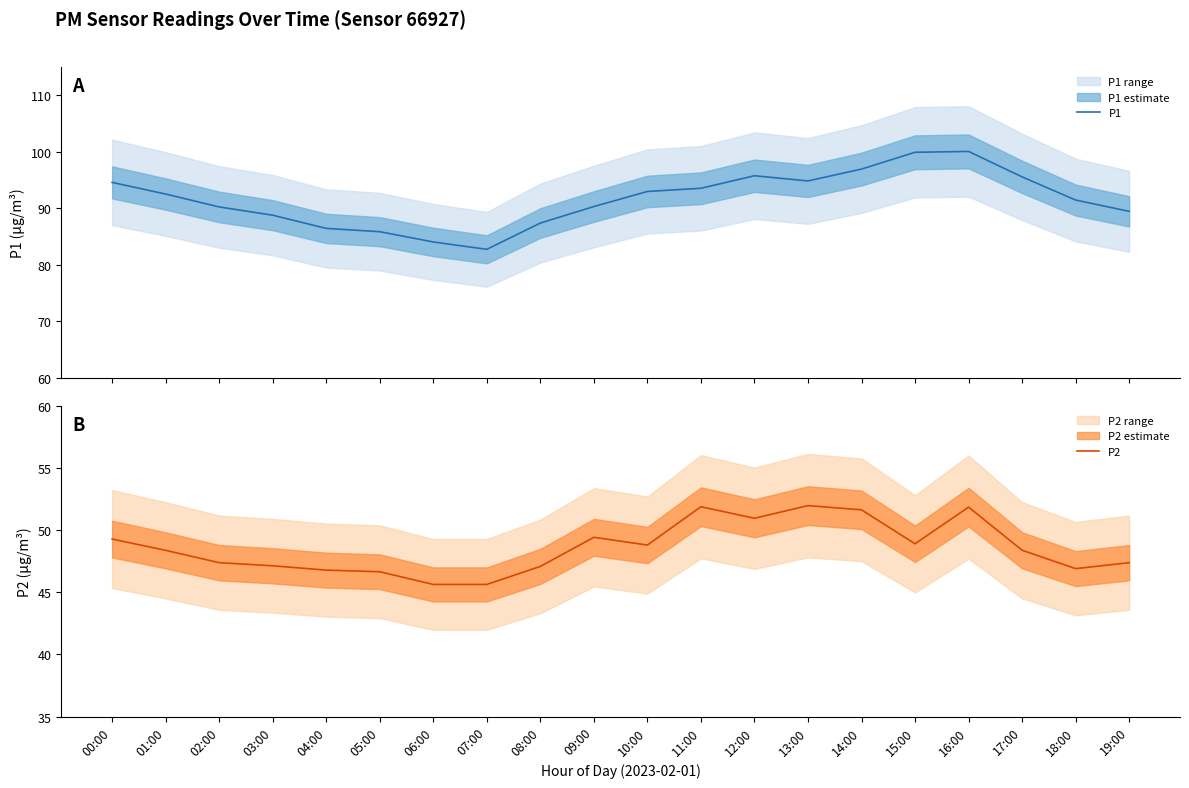

Is the value of P1 at 04:00 greater than the value of P2 at 17:00?

Yes